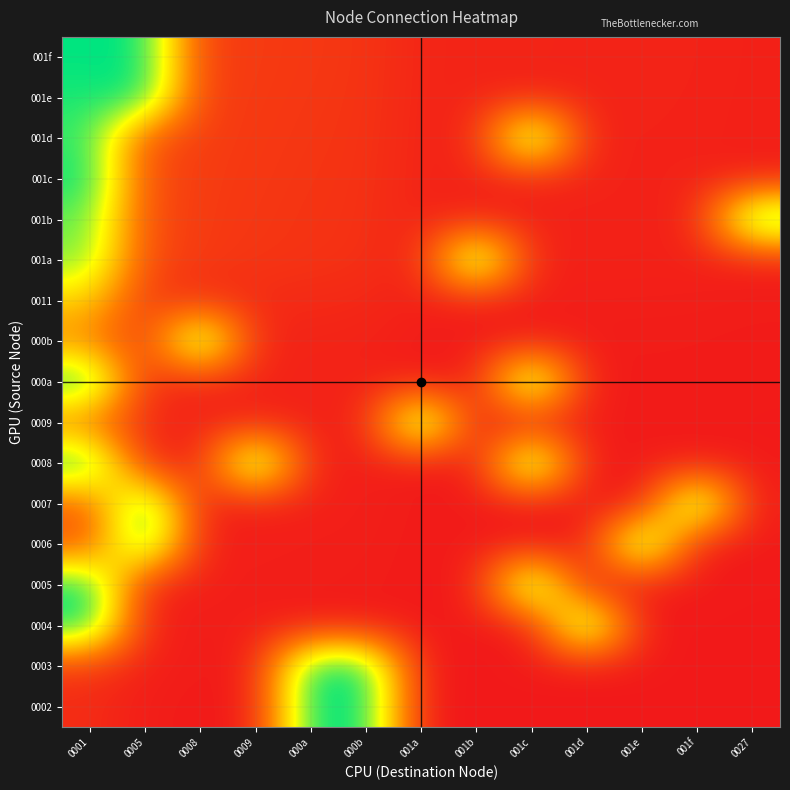

What is the spread (max minus min) of values at 001f?

1.0